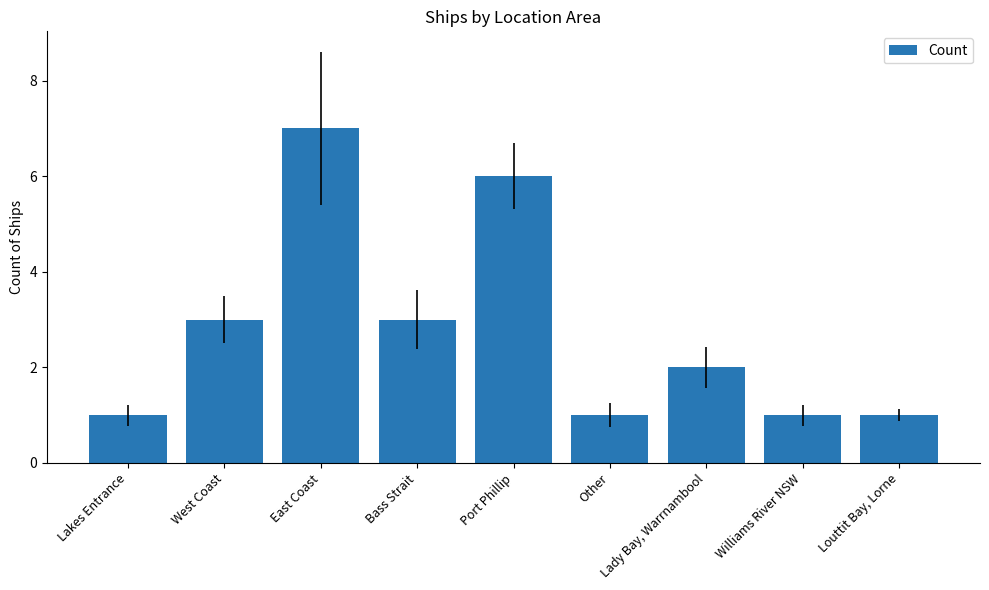

Is it true that the value at Port Phillip is 4?

False